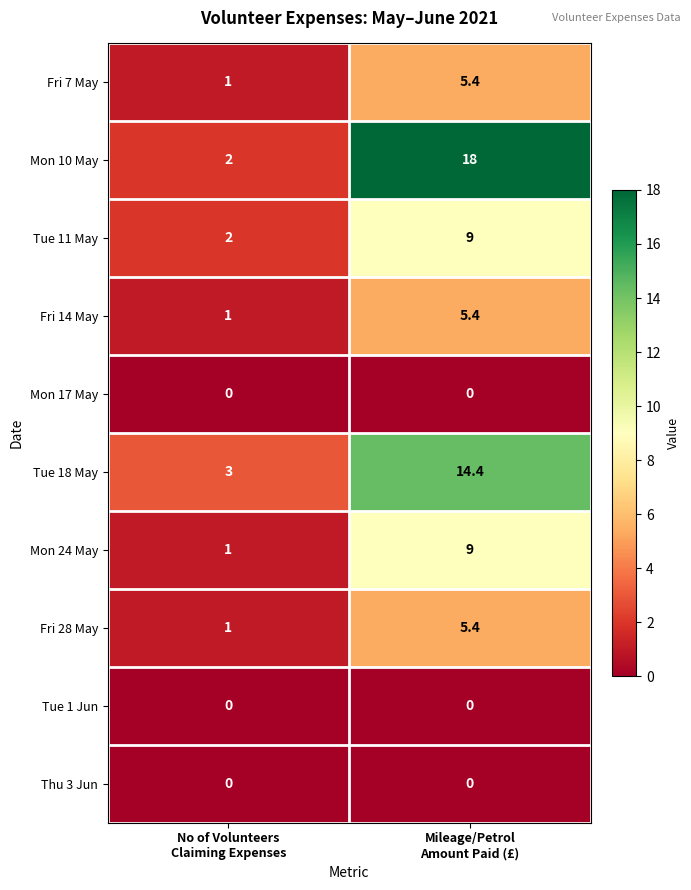

Which series has the largest total across all categories?

Mon 10 May